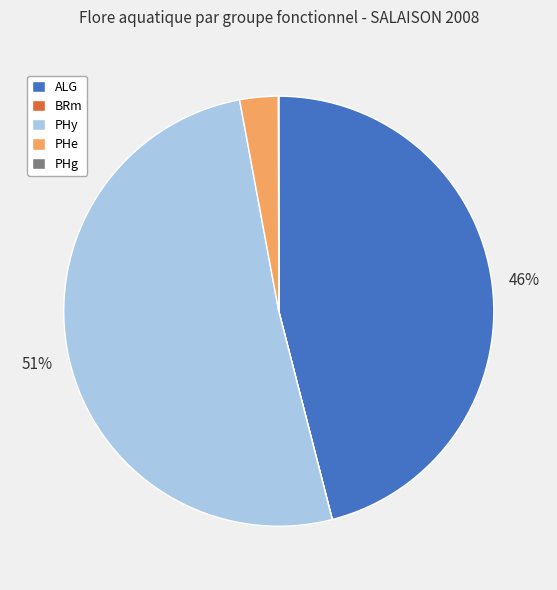

To the nearest percent, what is the difference between the largest and smallest slice percentages?

51%